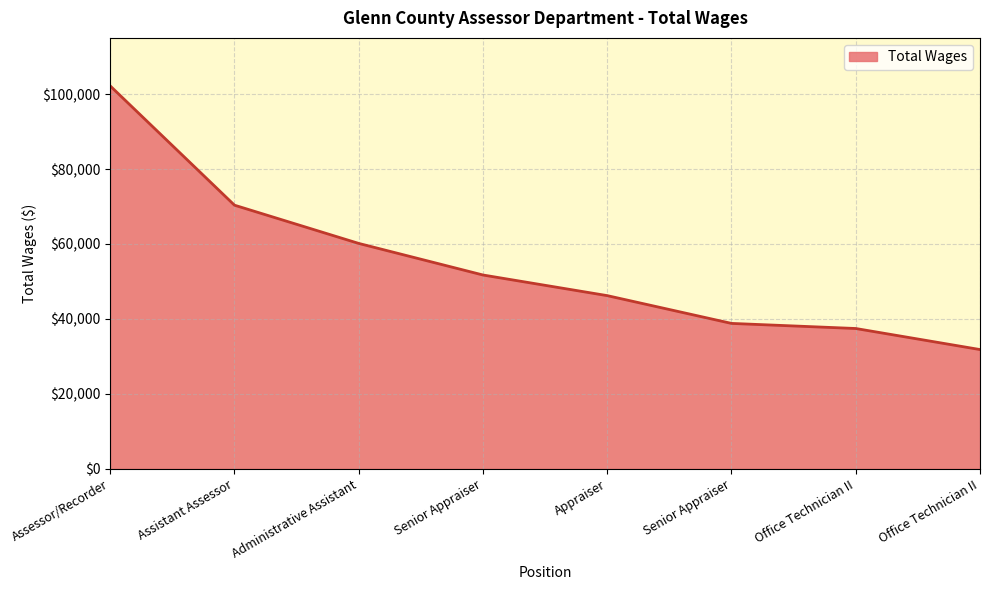

The chart shows a value of 60153 at Administrative Assistant. True or false?

True